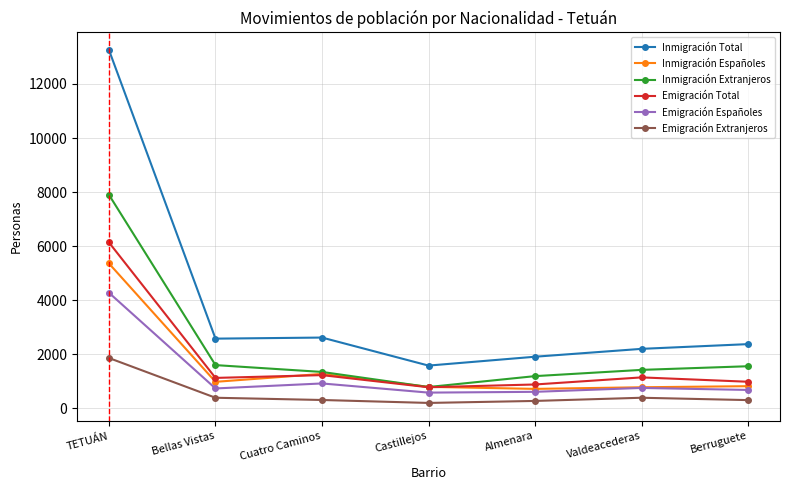

True or false: Inmigración Españoles has a value of 1206 at Almenara.

False